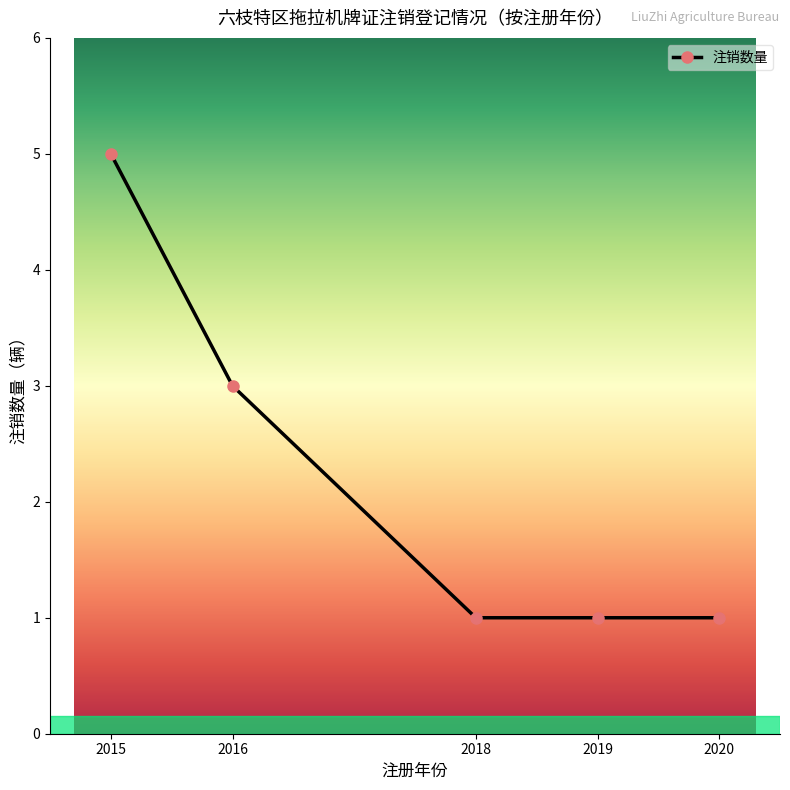

What is the ratio of the value at 2020 to the value at 2016?

0.3